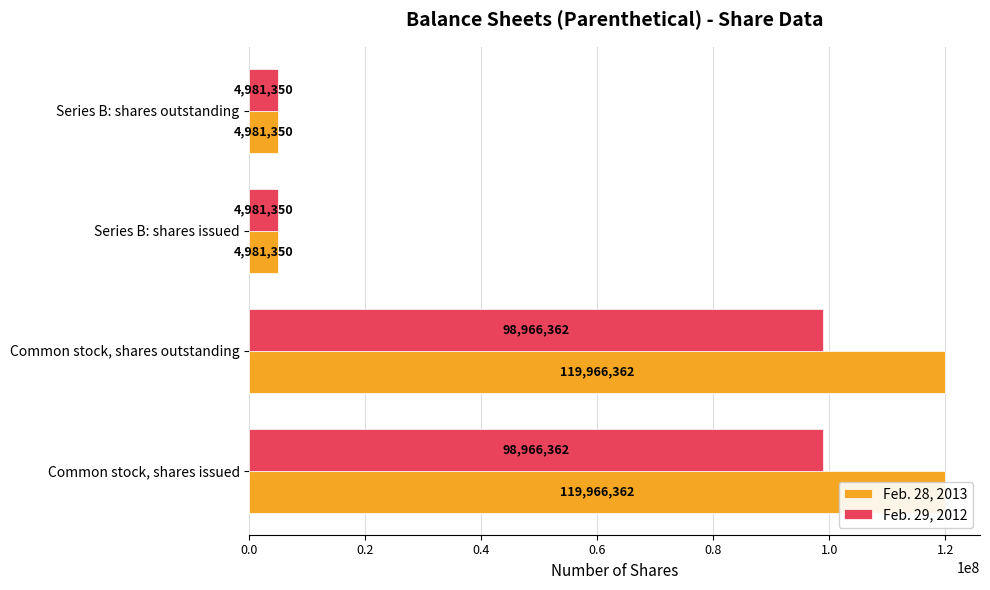

What is the approximate value of Feb. 28, 2013 at Series B: shares outstanding?

4981350